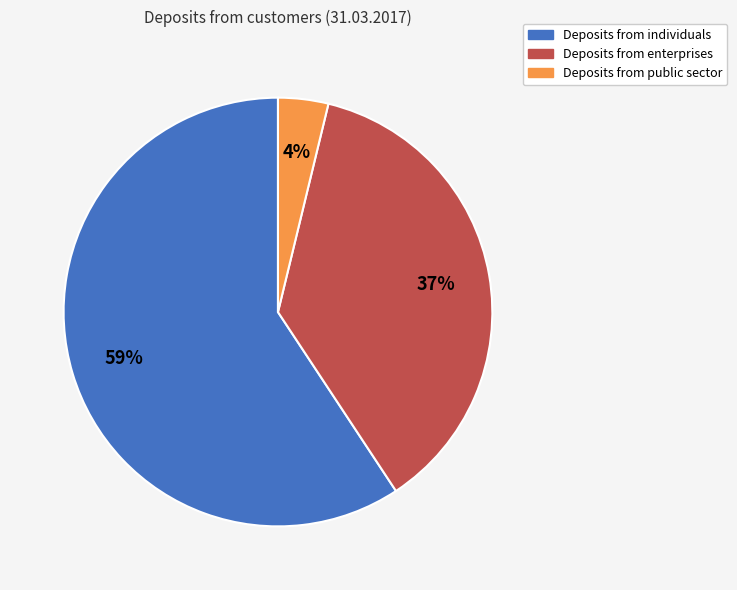

True or false: Deposits from enterprises accounts for 37% of the total.

True